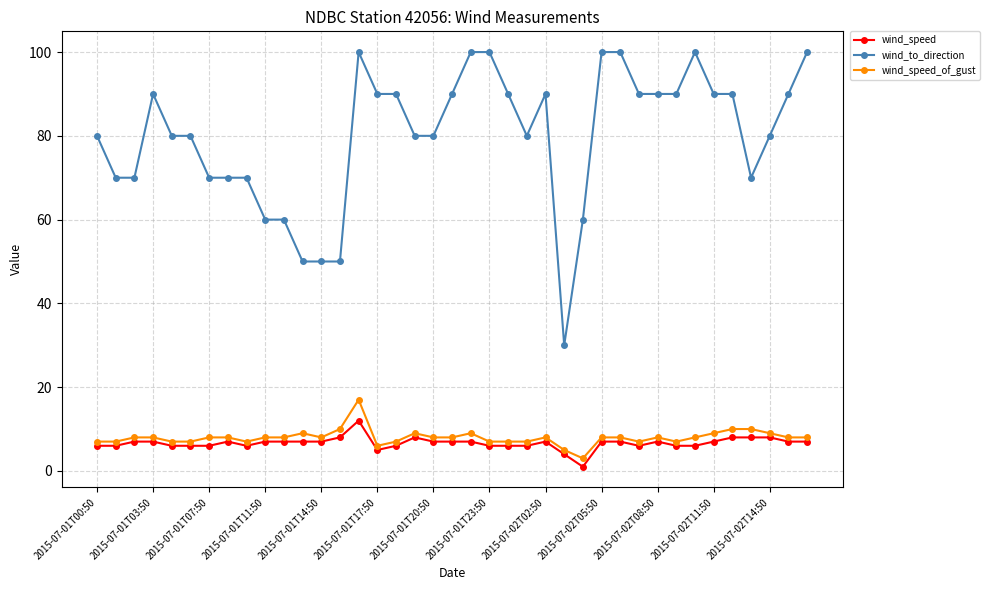

Which series has the widest spread of values?

wind_to_direction